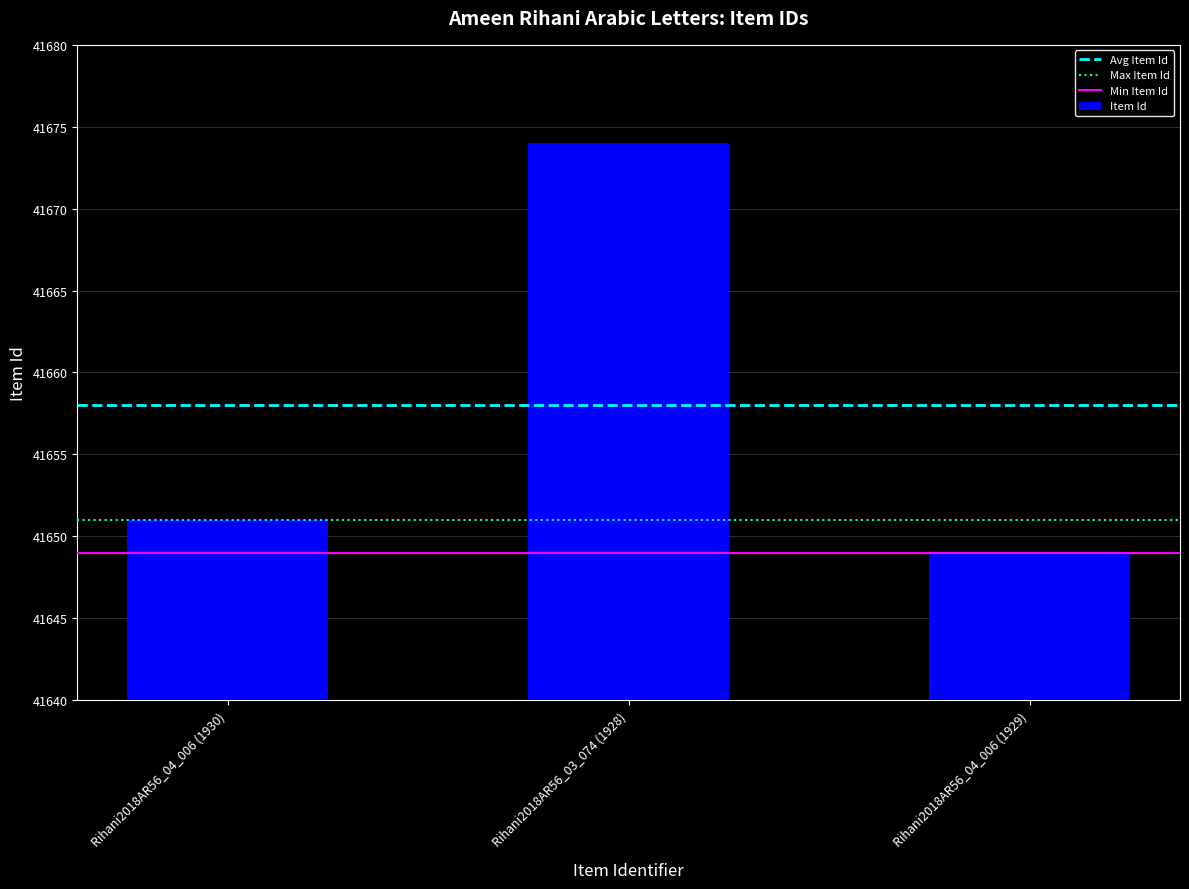

How many series are shown in this chart?

1